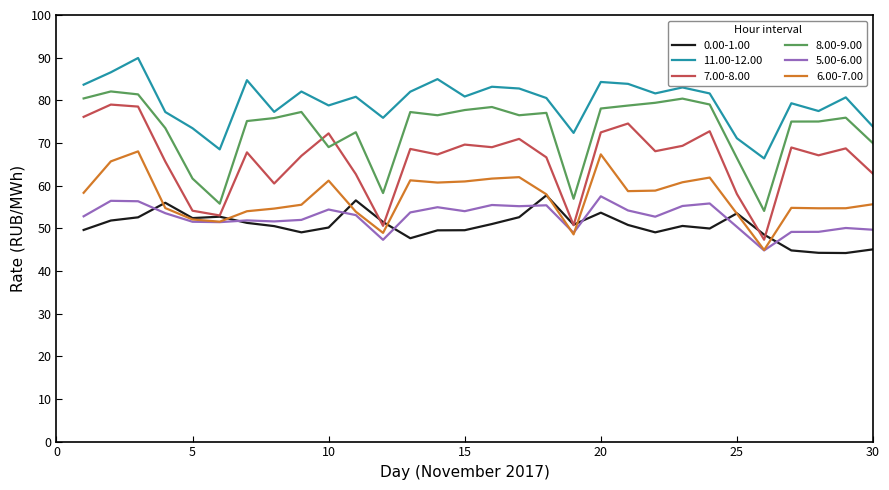

Which series has the largest total across all categories?

11.00-12.00